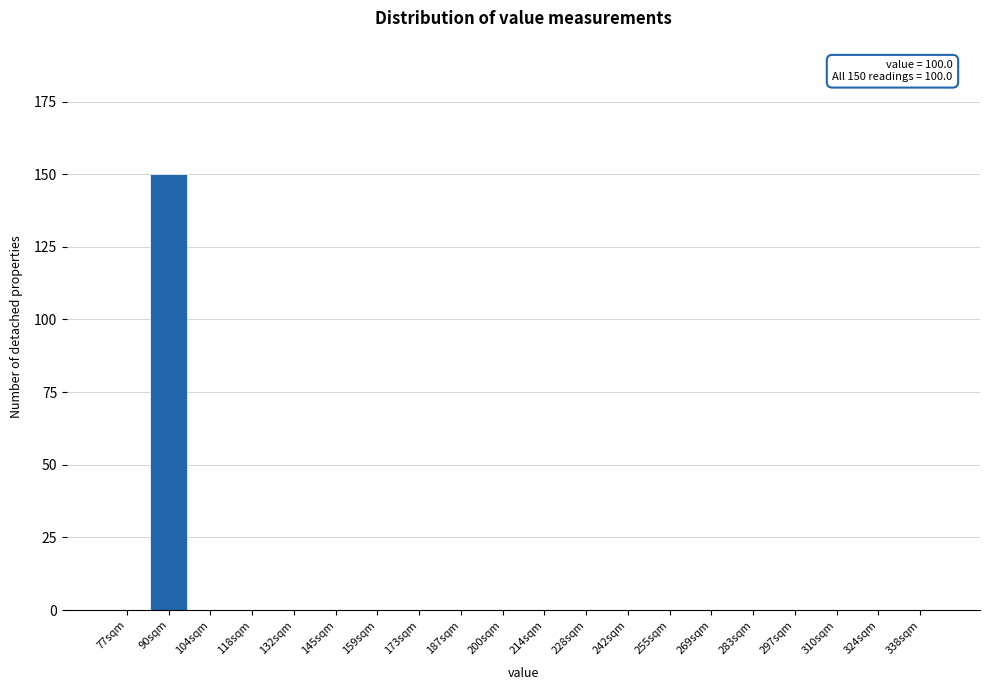

The value at 173sqm is -74. True or false?

False